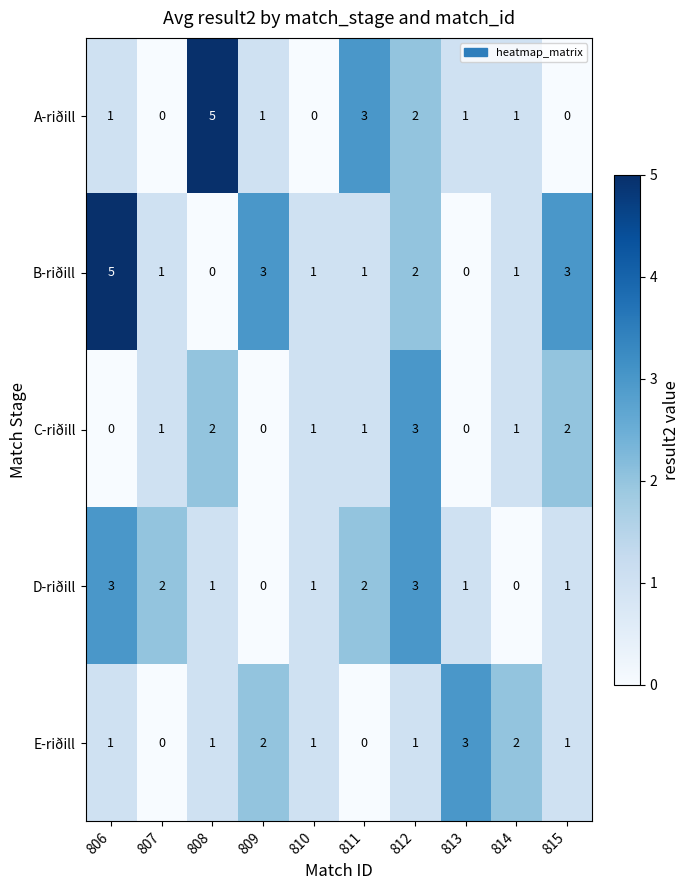

What is the difference between the maximum and minimum values in the B-riðill series?

5